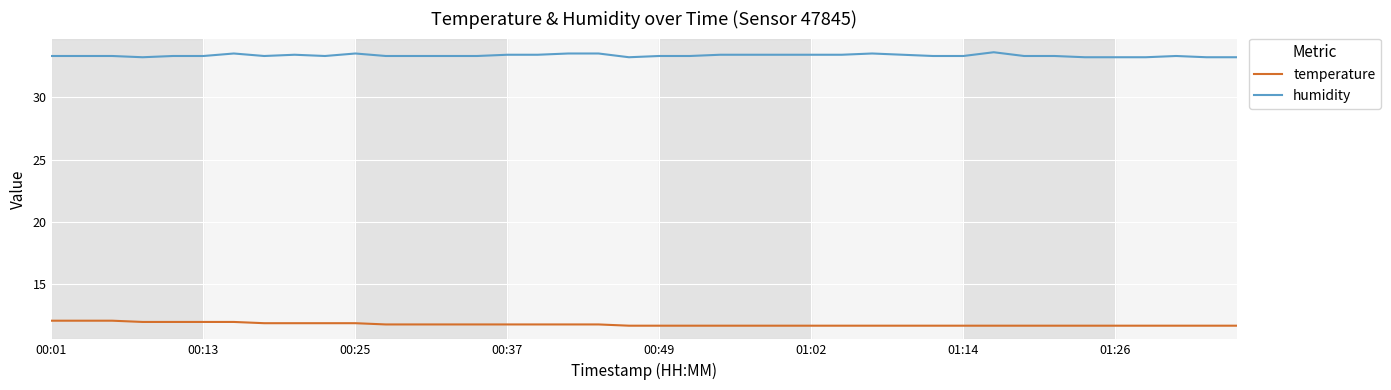

Does the chart display data point markers on the line(s)?

No